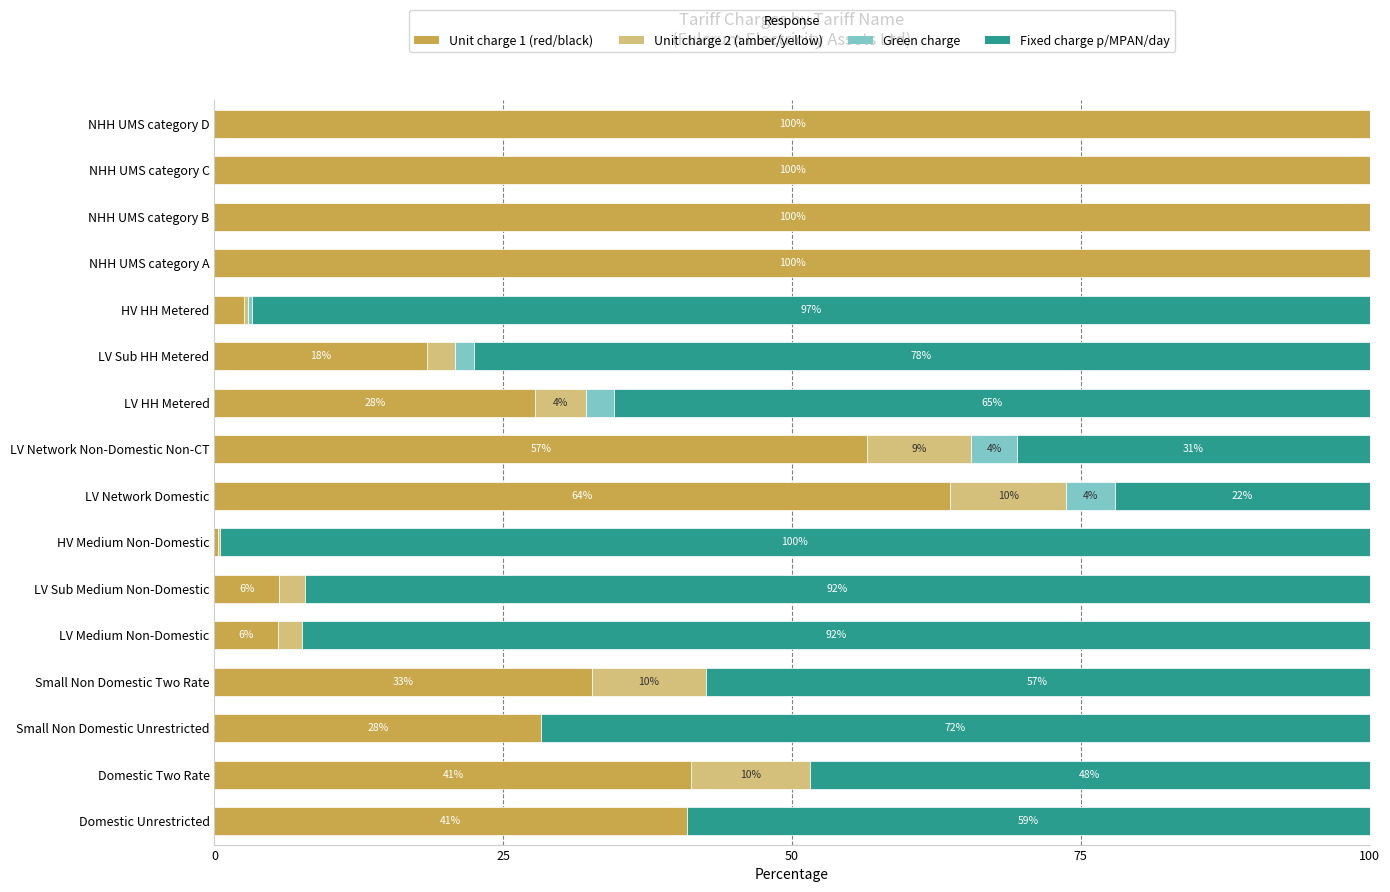

What is the maximum value for Unit charge 1 (red/black)?

100.0